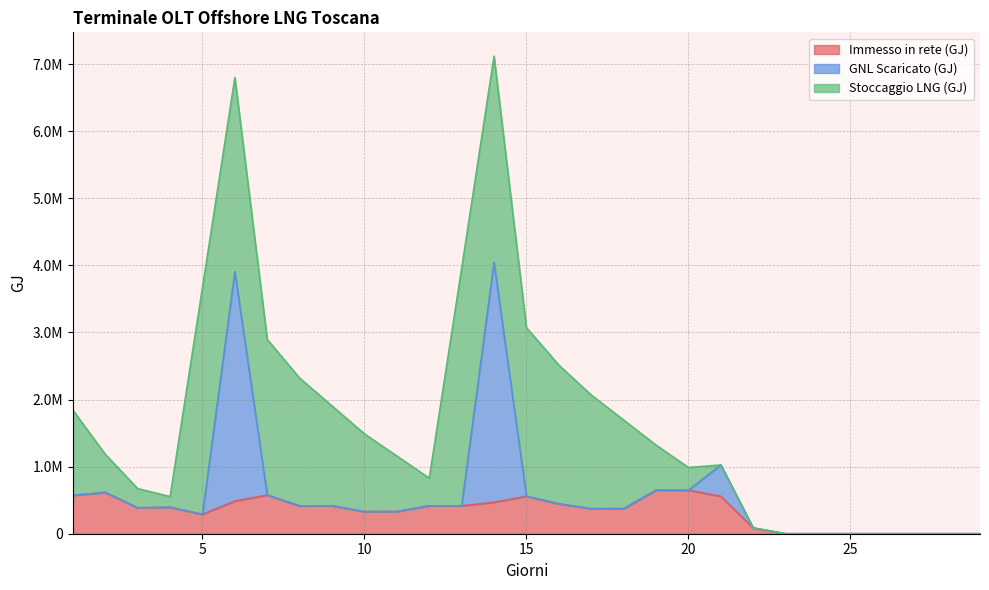

List the labels in order of Immesso in rete (GJ) value, largest first.

19, 20, 2, 7, 1, 15, 21, 6, 14, 16, 9, 13, 12, 8, 4, 3, 18, 17, 11, 10, 5, 22, 23, 24, 25, 26, 27, 28, 29